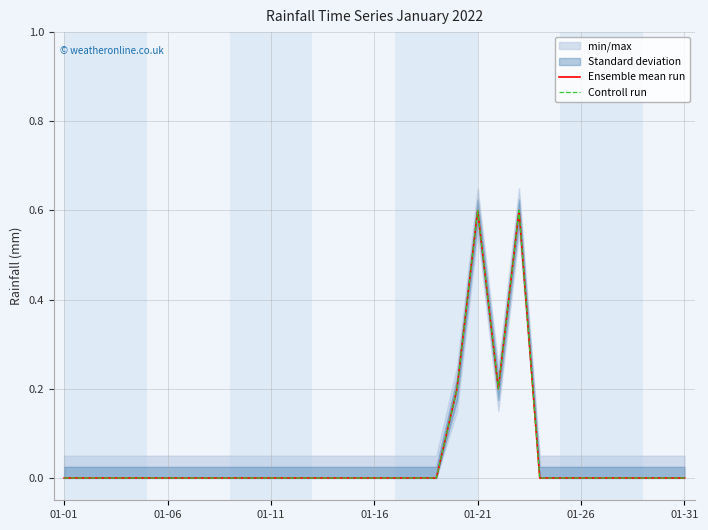

How many lines are shown in the chart?

2